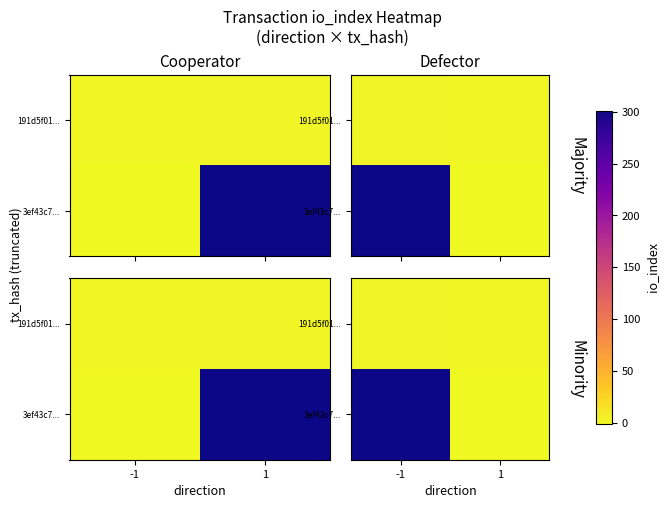

Which category has the highest value across all series?

-1